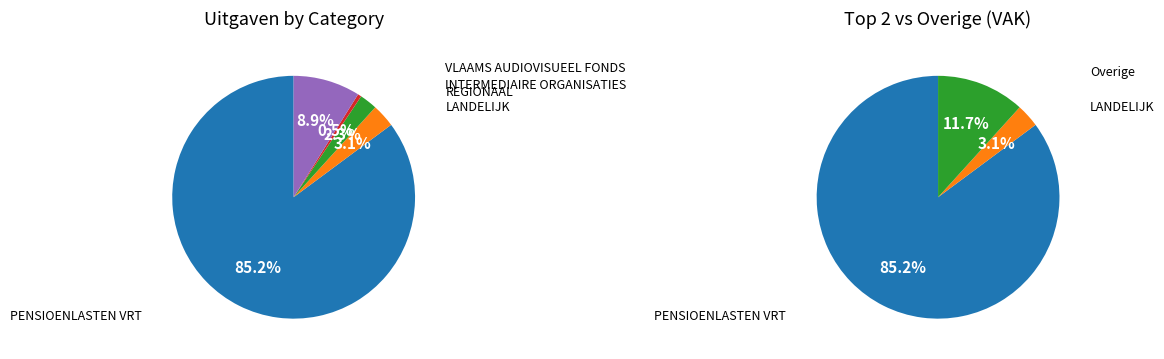

To the nearest percent, what portion does LANDELIJK represent?

3%